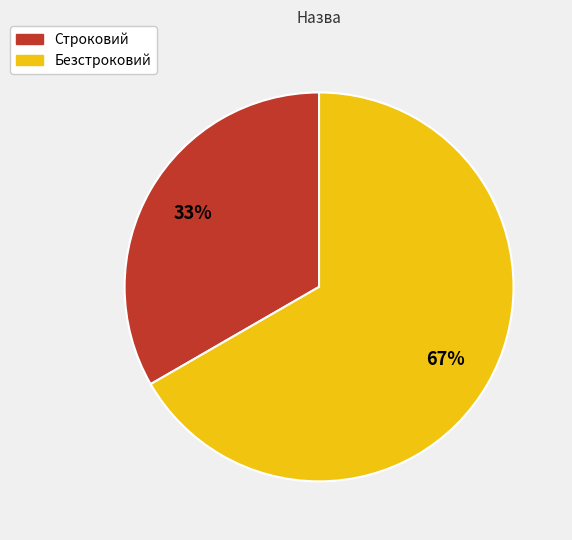

Does any single category account for the majority?

Yes